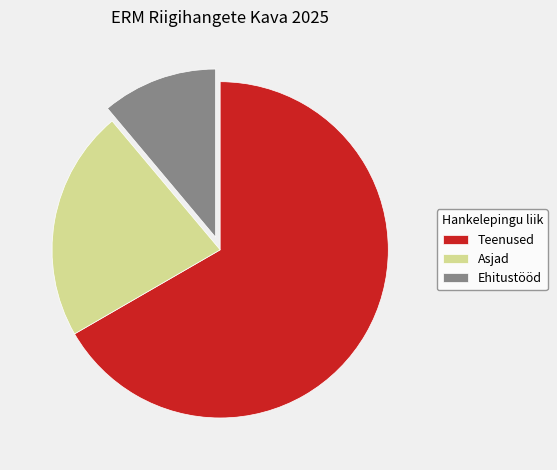

How many segments does this pie chart have?

3